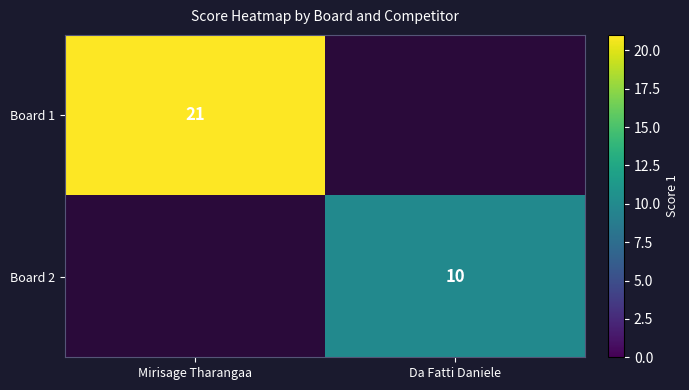

The value of Board 1 at Mirisage Tharangaa is 21. True or false?

True